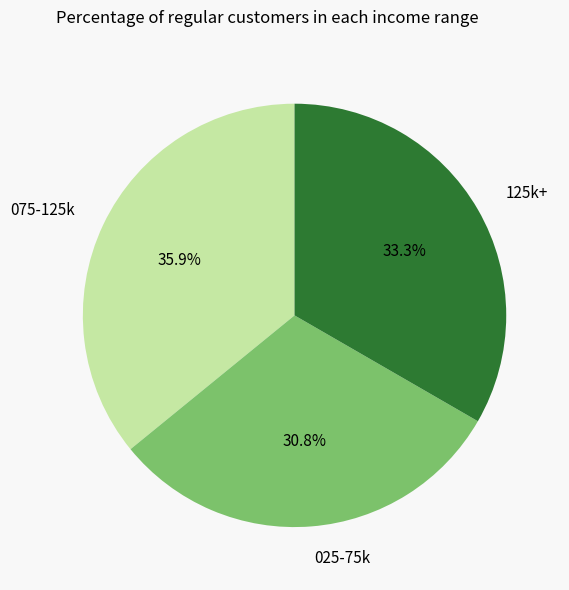

To the nearest percent, what is the average slice percentage?

33%